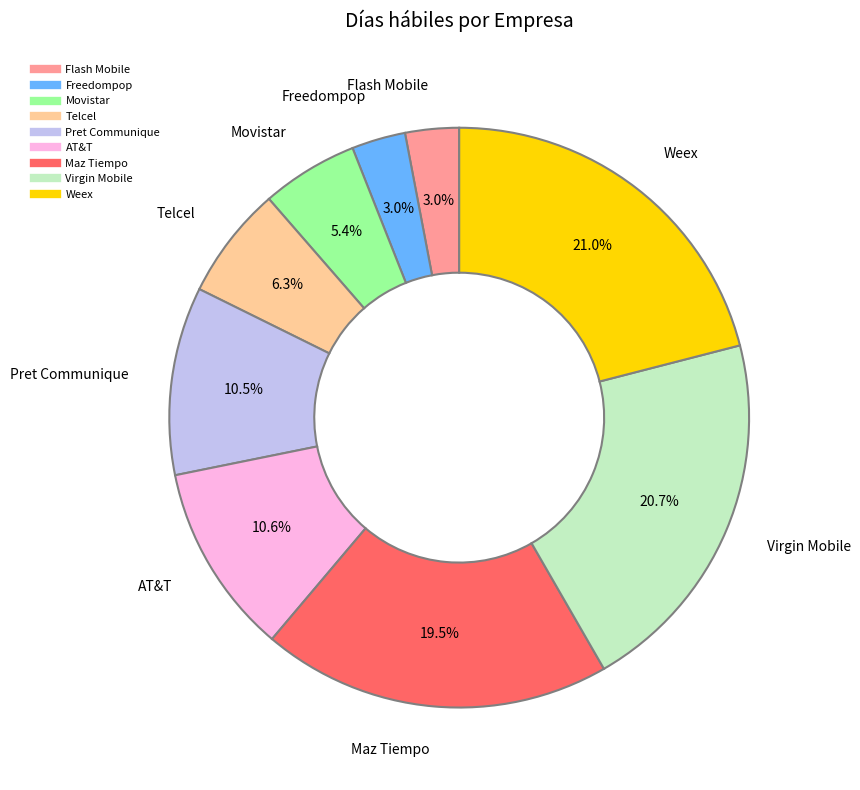

Combined, what portion of the pie is Weex and Telcel?

27.3%